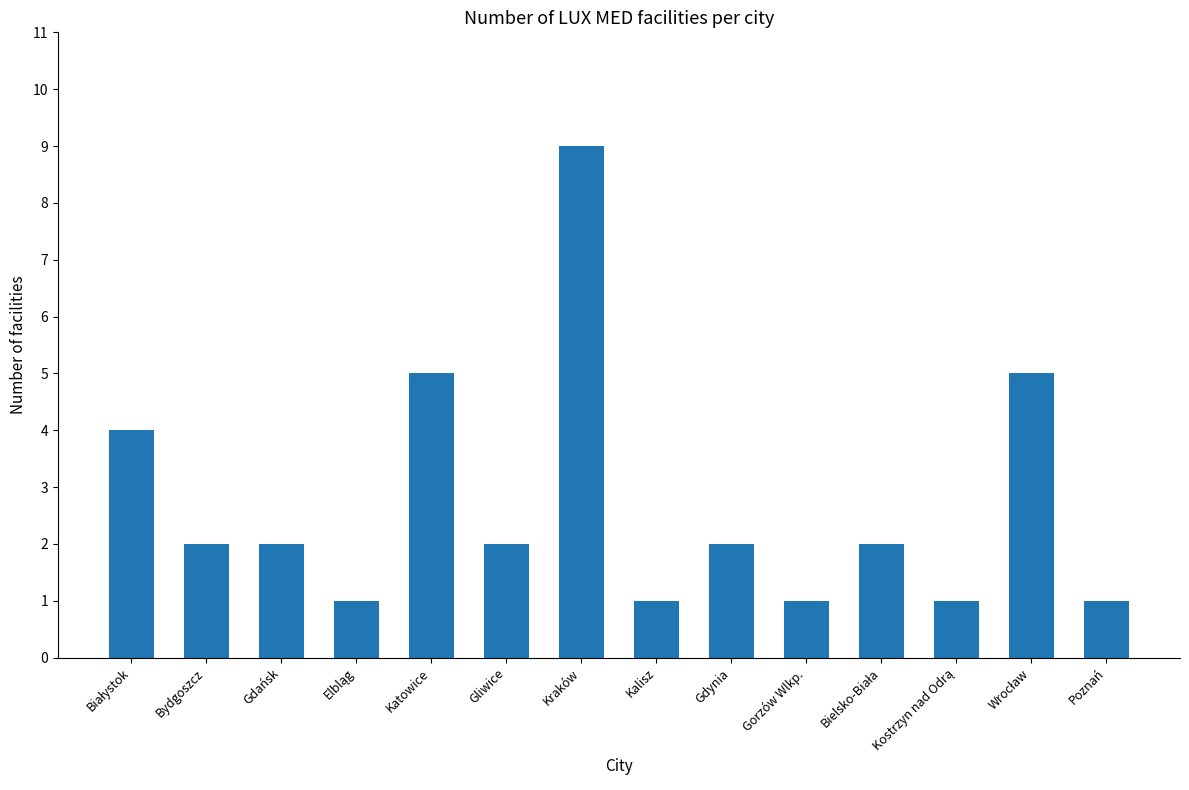

What is the greatest value displayed?

9